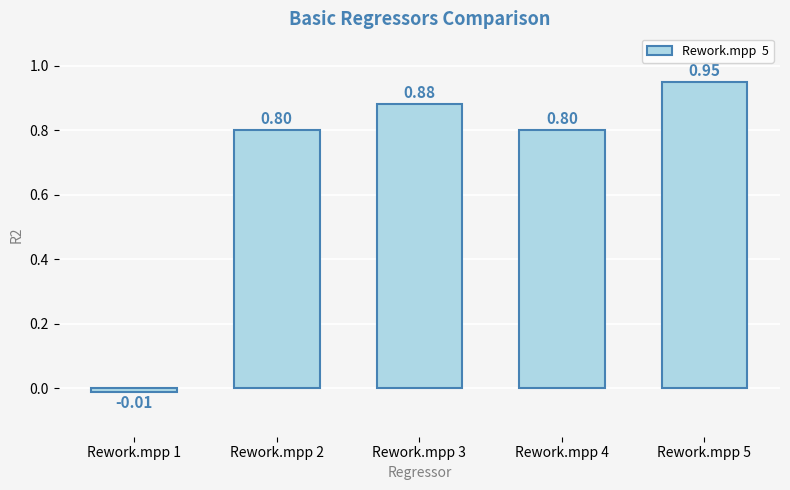

What is the difference between the maximum and minimum values?

1.0